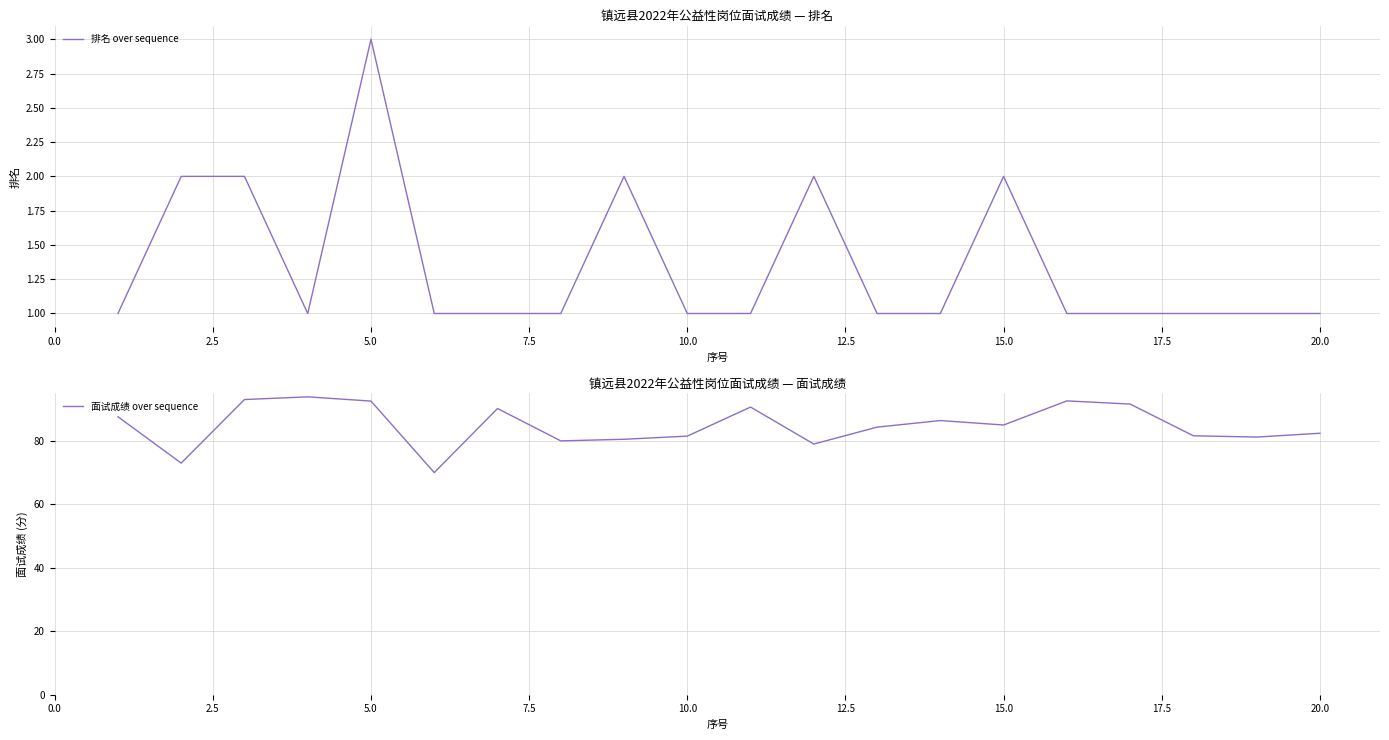

True or false: 排名 over sequence and 面试成绩 over sequence cross at least once.

False